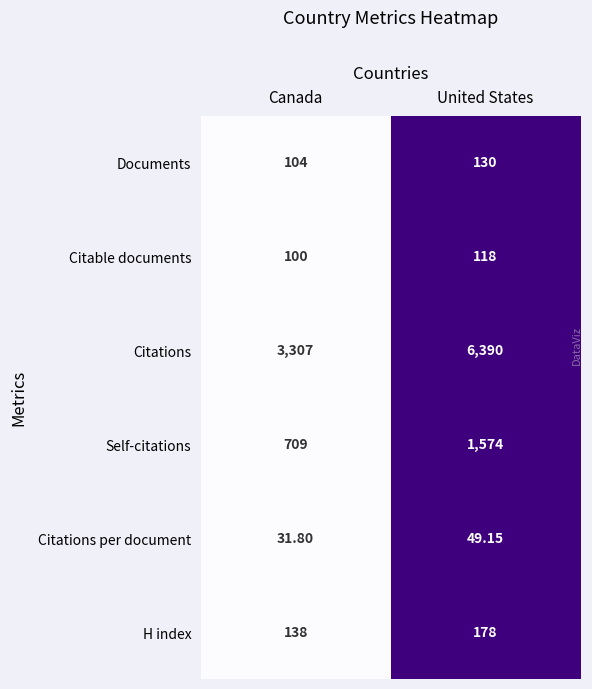

Which category has the highest value across all series?

United States